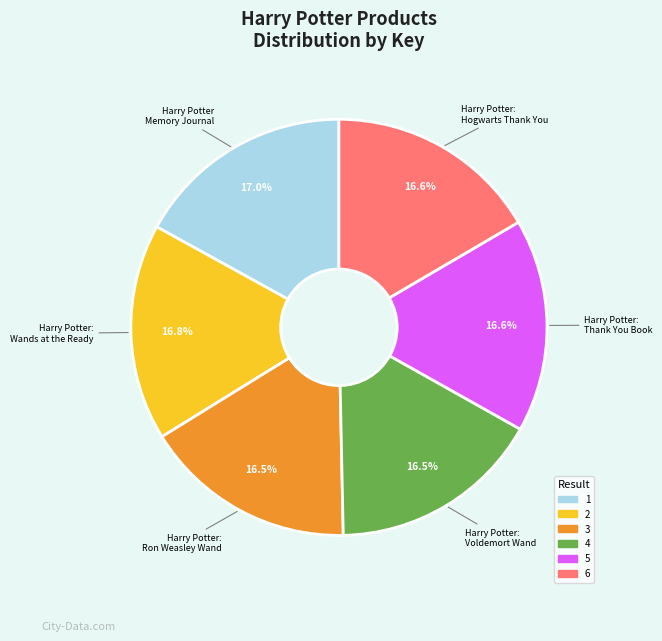

What percentage is the 5 slice, to the nearest percent?

17%